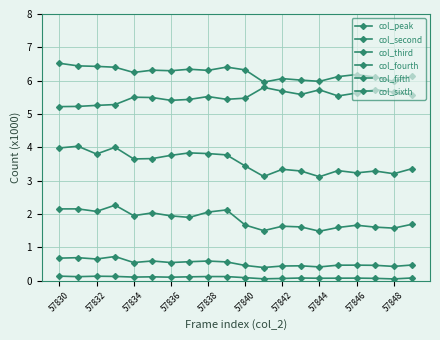

How many series are shown in this chart?

6